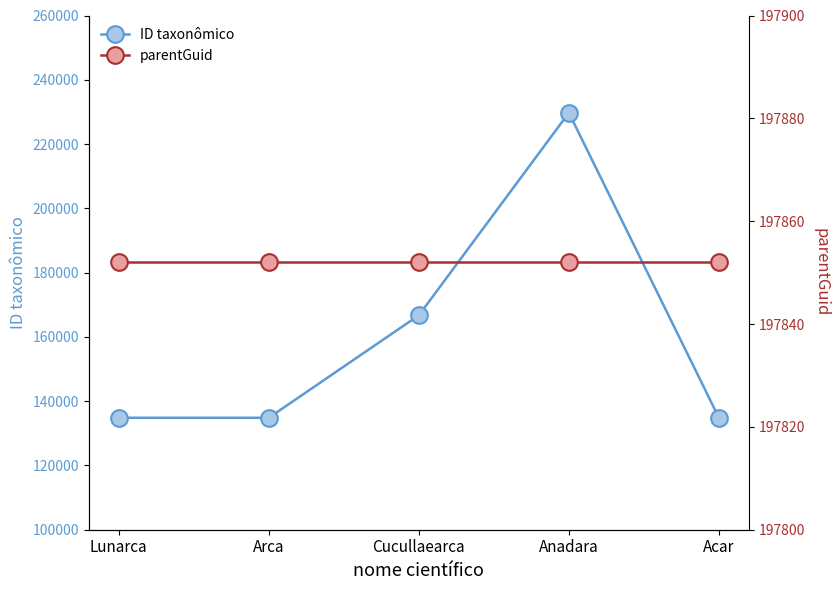

Which series has the widest spread of values?

ID taxonômico